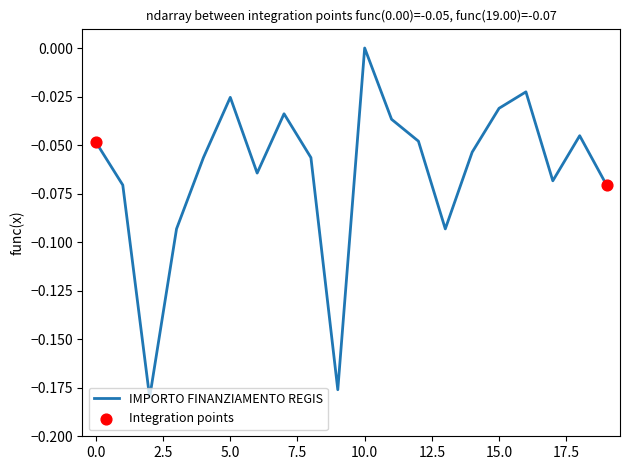

How many lines are shown in the chart?

1